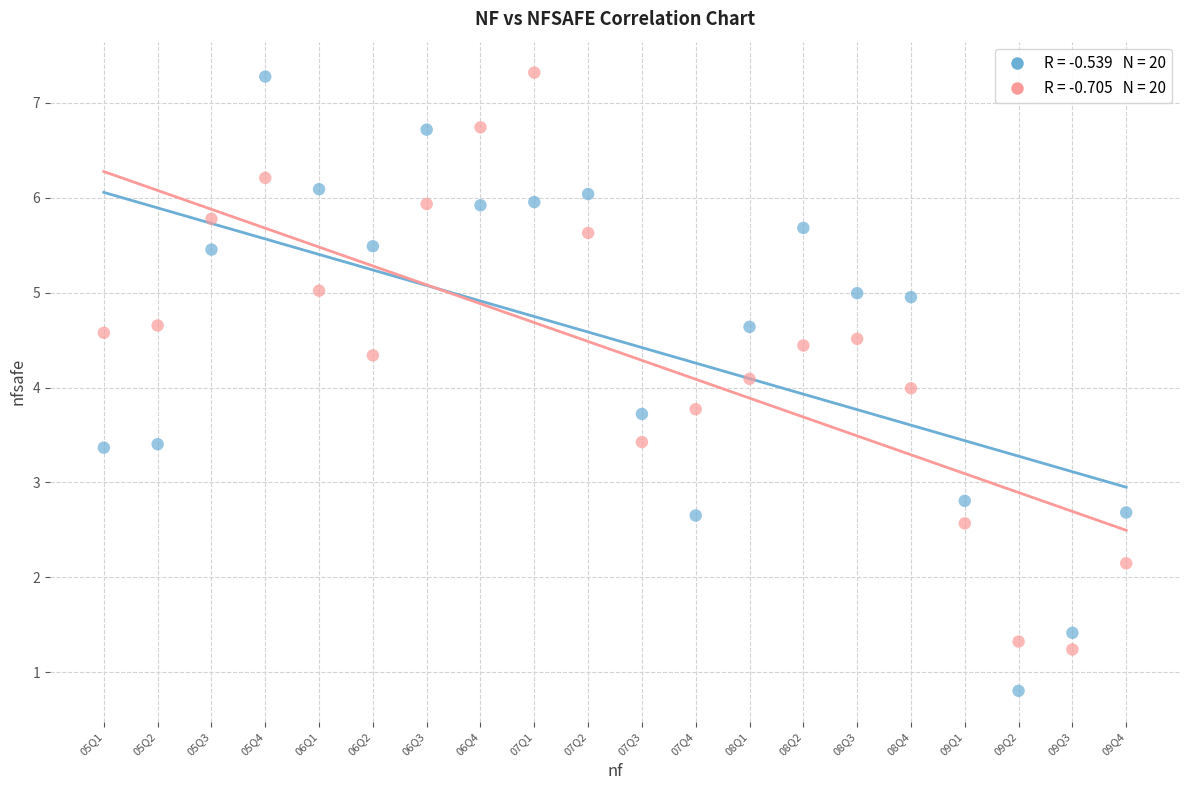

Across all data points, what is the range of Y values (max minus min)?

6.5